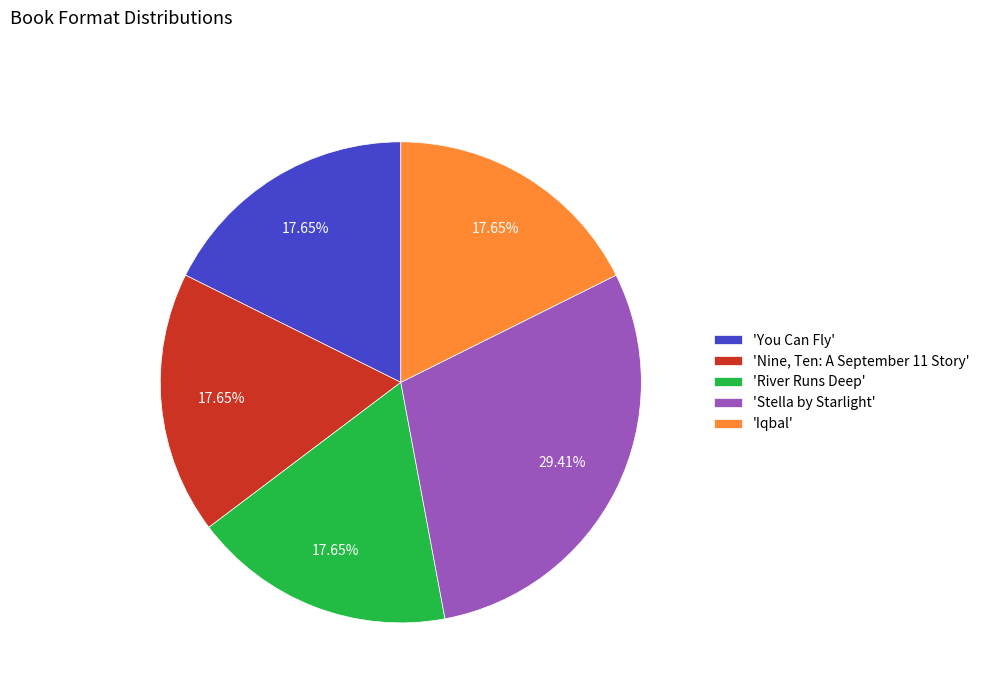

Is there any slice that represents more than half of the pie?

No